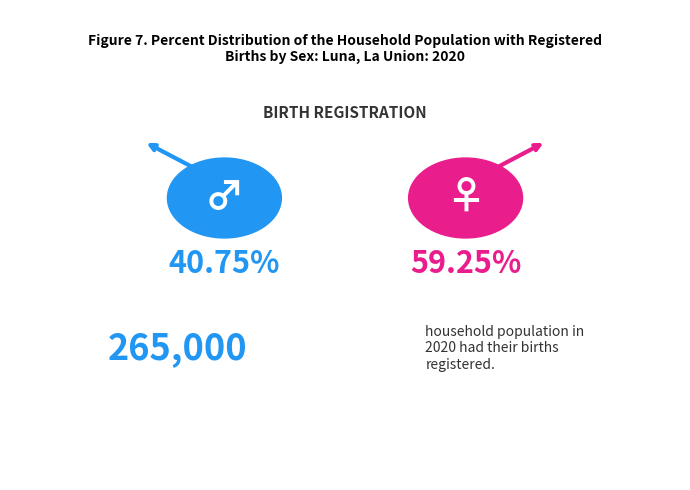

Is it true that Q32 is 1% of the pie?

False